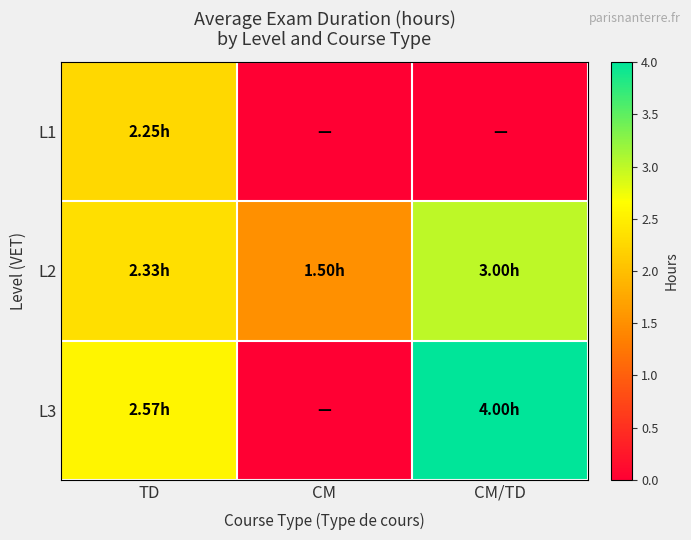

At which category does the chart reach its minimum across all series?

CM